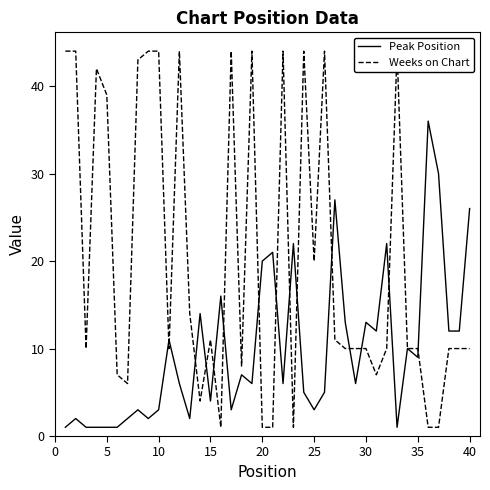

What is the value of the Peak Position point at the 13th from the left?

2